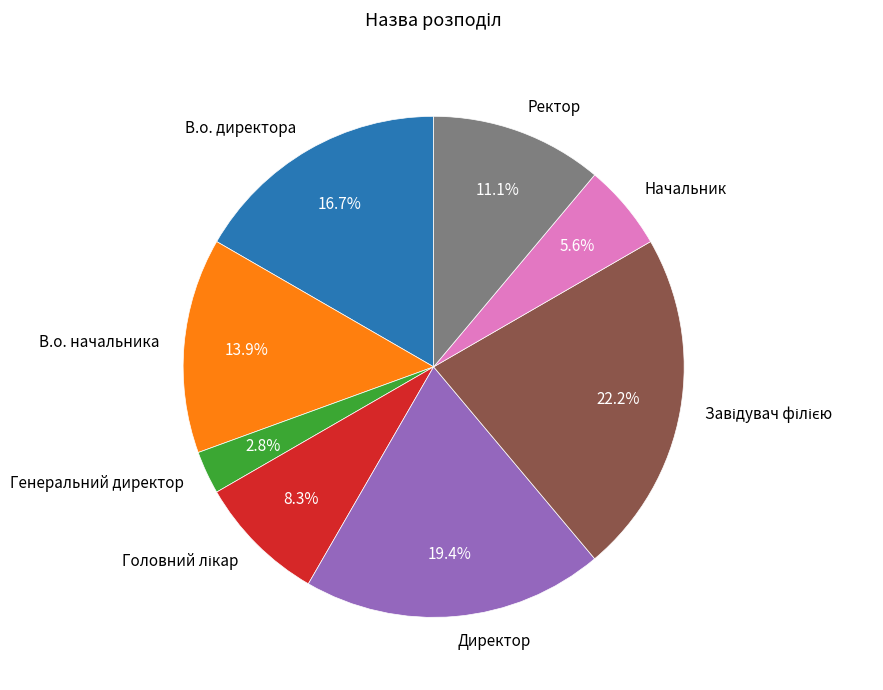

What is the ratio of the value at Начальник to the value at В.о. директора?

0.3